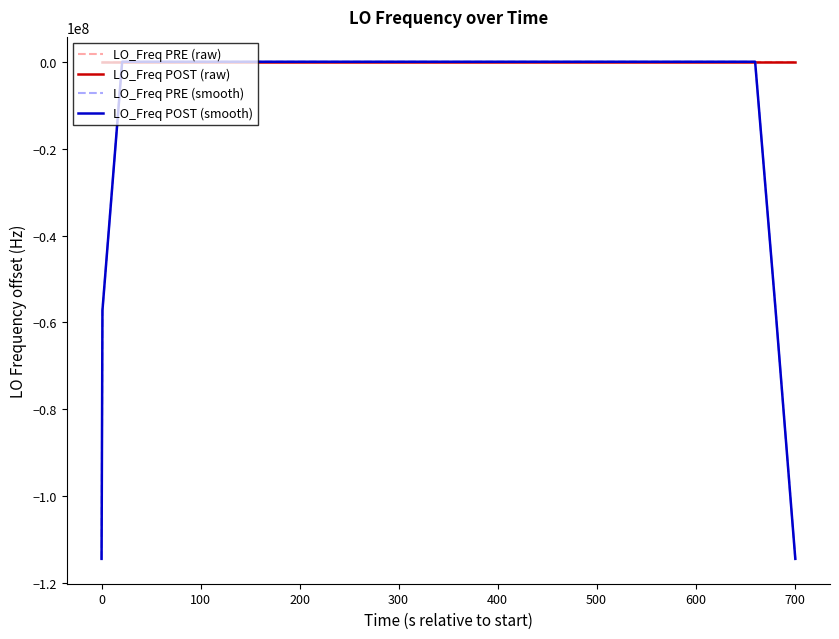

What is the smallest value displayed?

-114418800.8